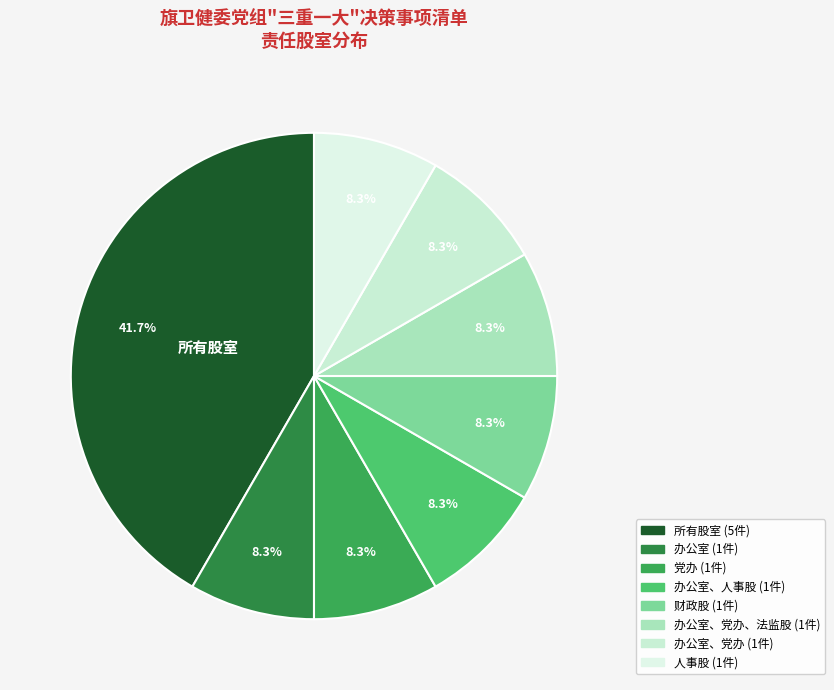

How many slices are in this pie chart?

8